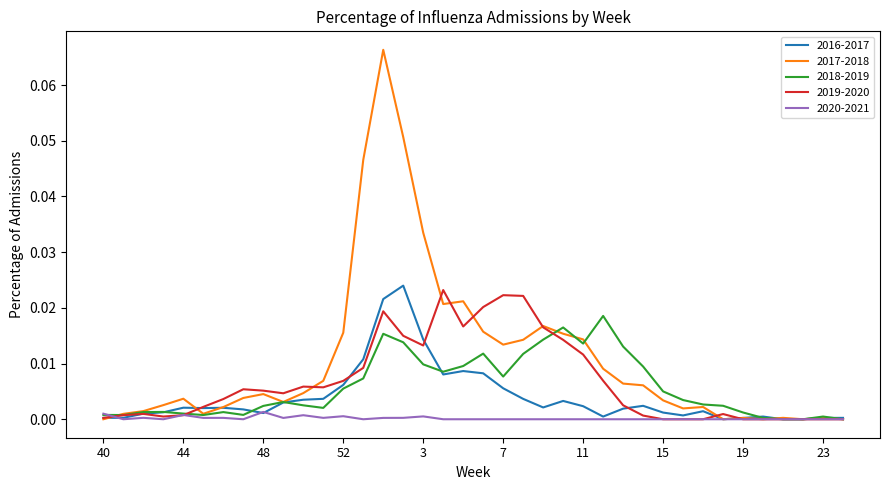

Which series has the largest range (max minus min)?

2017-2018